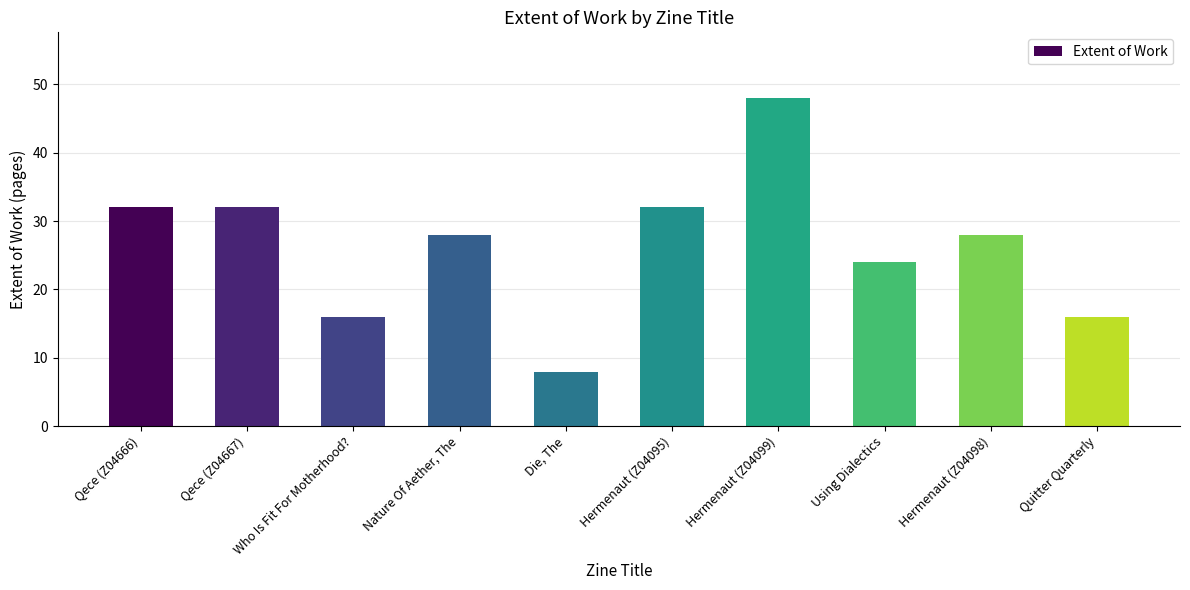

What position from the left is Qece (Z04667)?

2